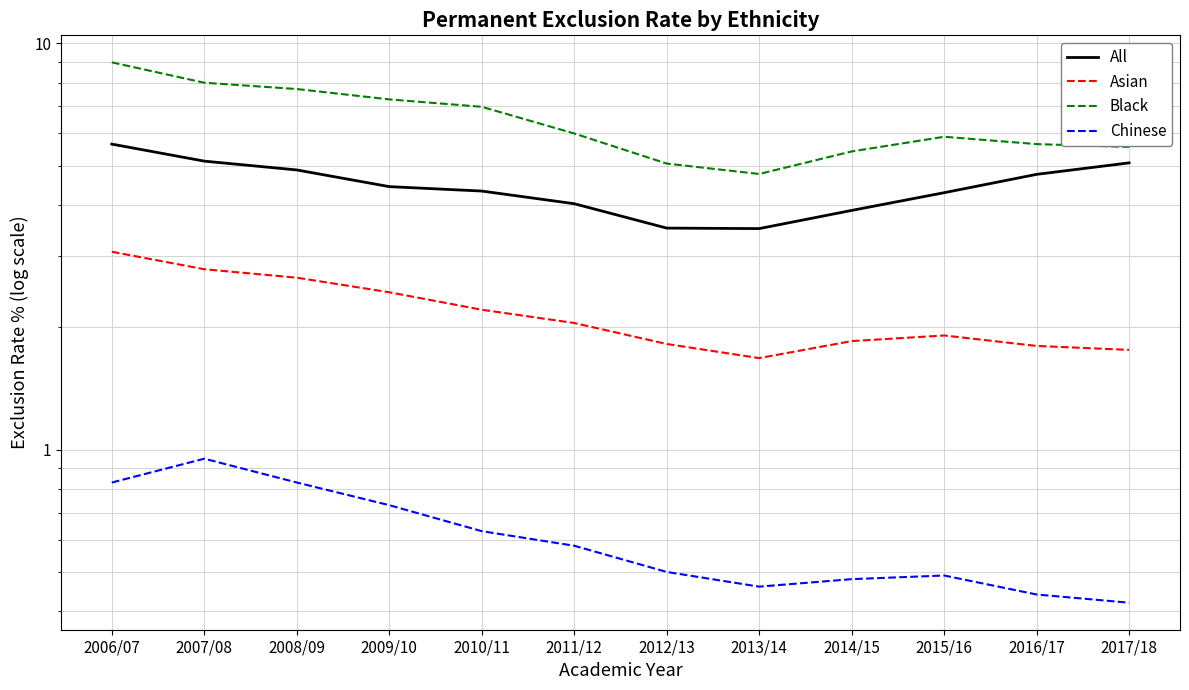

What value does the Black series have at 2009/10?

7.3